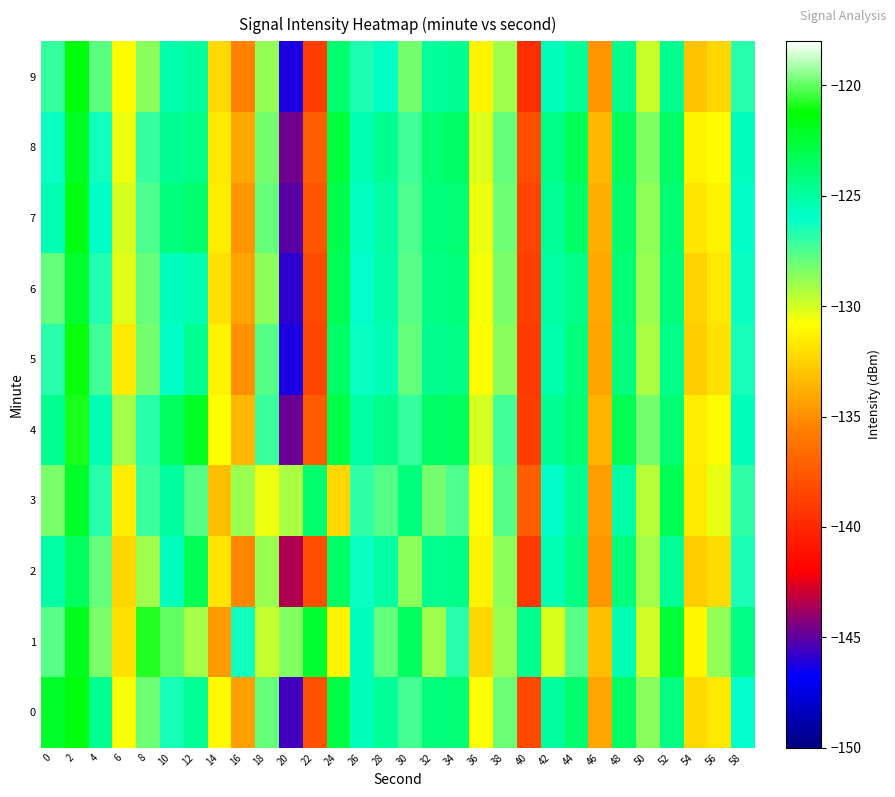

Count the number of data series in this chart.

10